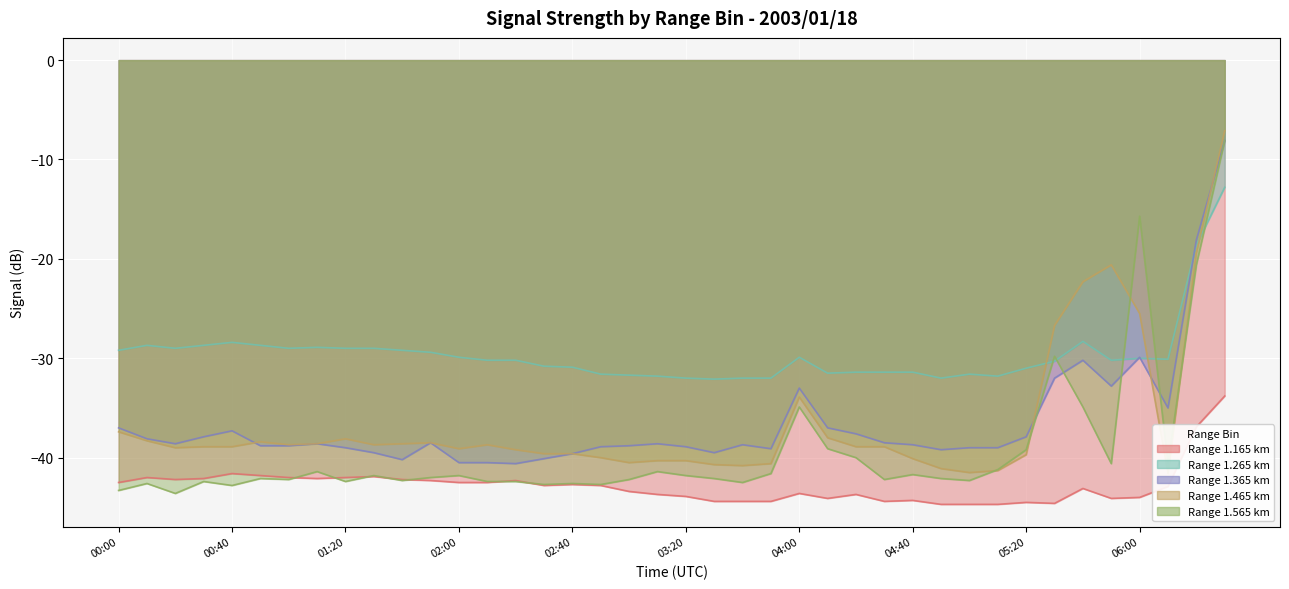

What is the minimum value shown in the chart?

-44.7